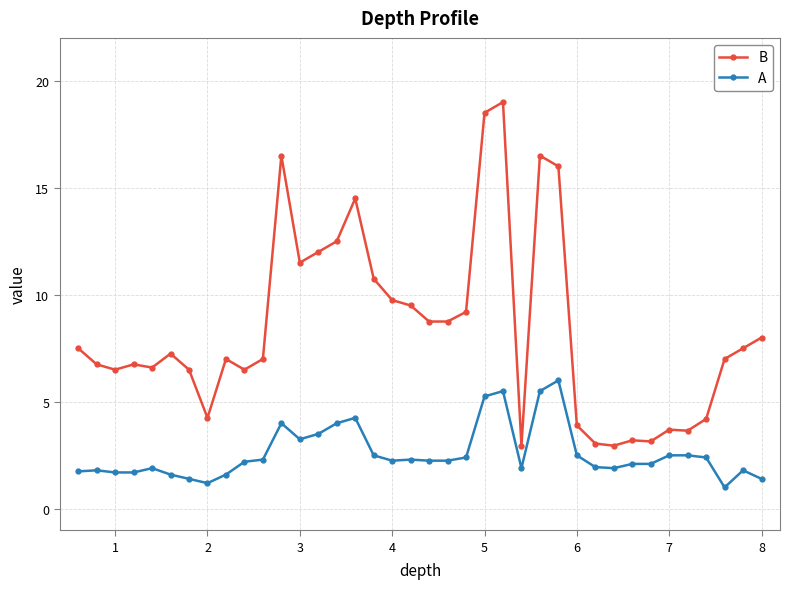

True or false: A has more than 1 points higher than both neighbors.

True